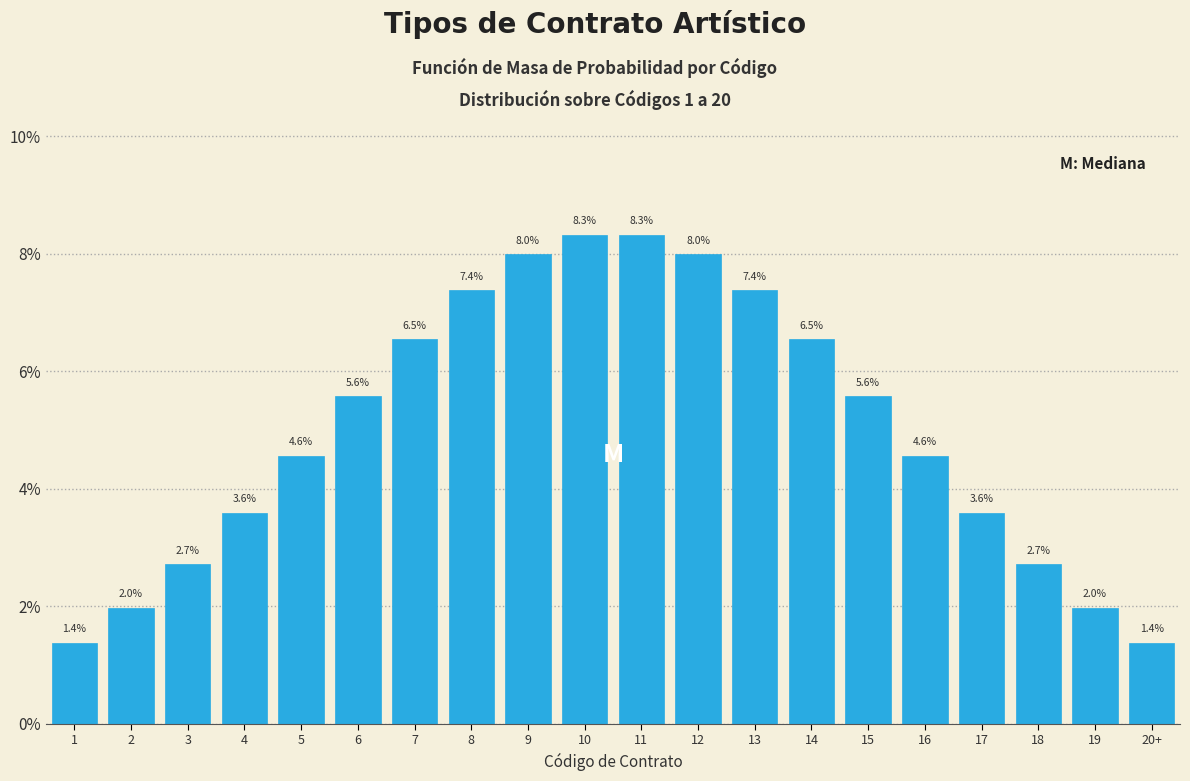

Reading left to right, list all the values displayed in this chart.

1.4	2.0	2.7	3.6	4.6	5.6	6.5	7.4	8.0	8.3	8.3	8.0	7.4	6.5	5.6	4.6	3.6	2.7	2.0	1.4